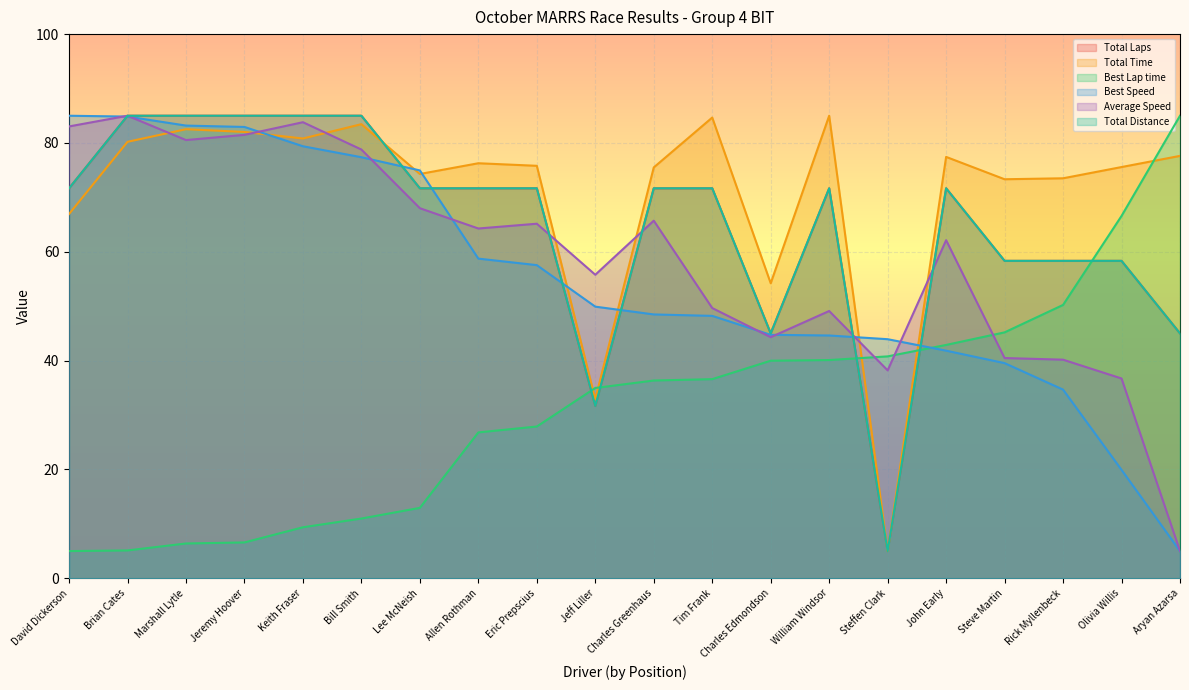

Where do Total Time and Total Distance first cross each other?

Bill Smith and Lee McNeish